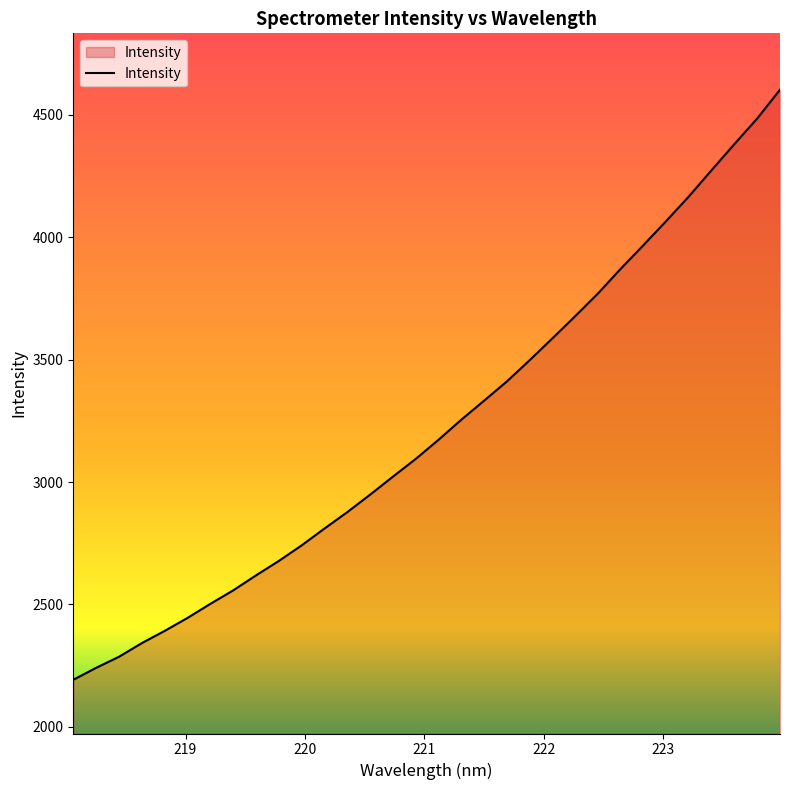

What is the maximum value shown in the chart?

4601.9